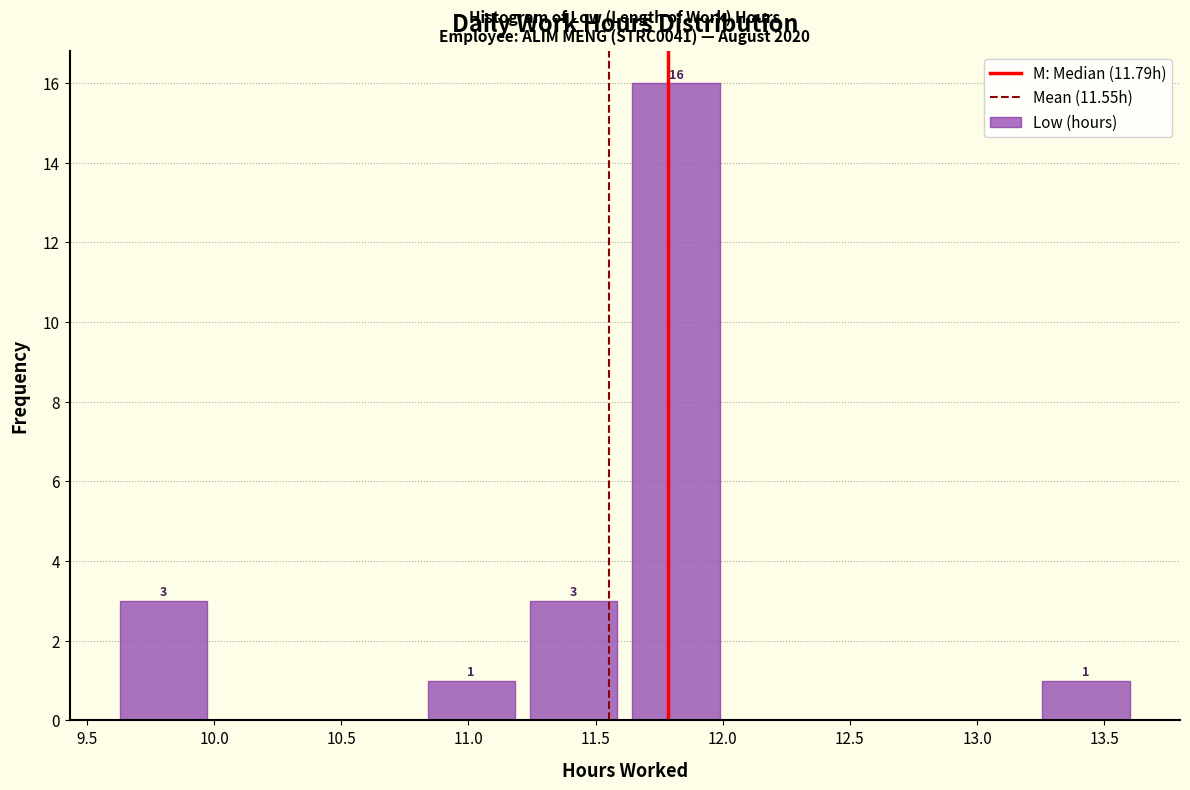

Over which range of the x-axis is the bar tallest?

11.60 to 12.00